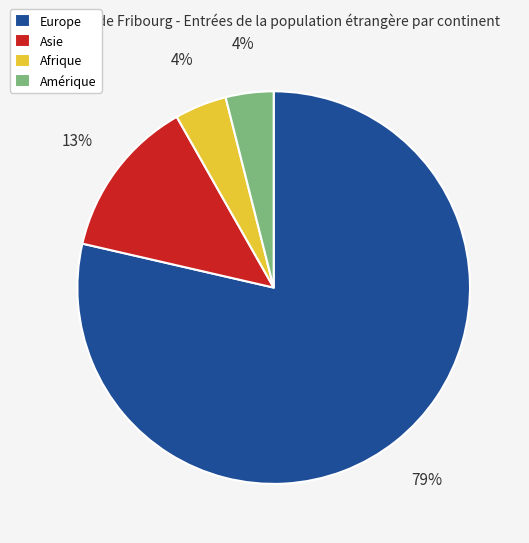

To the nearest percent, what is the average slice percentage?

25%